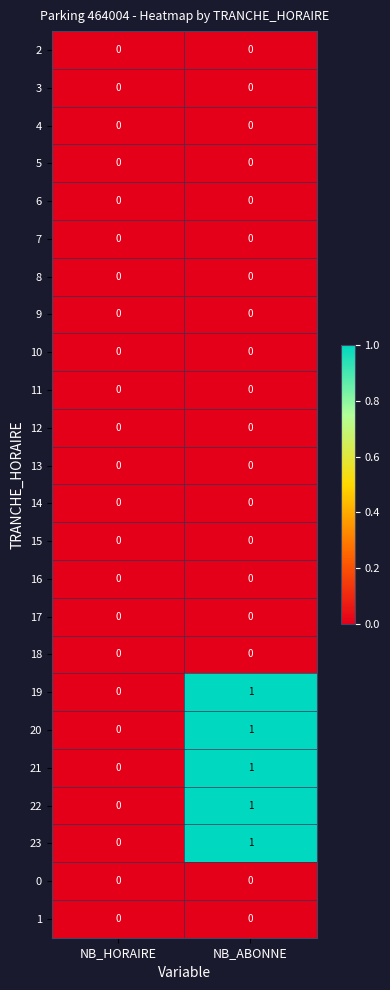

At which label is 21 closest to 0?

NB_HORAIRE